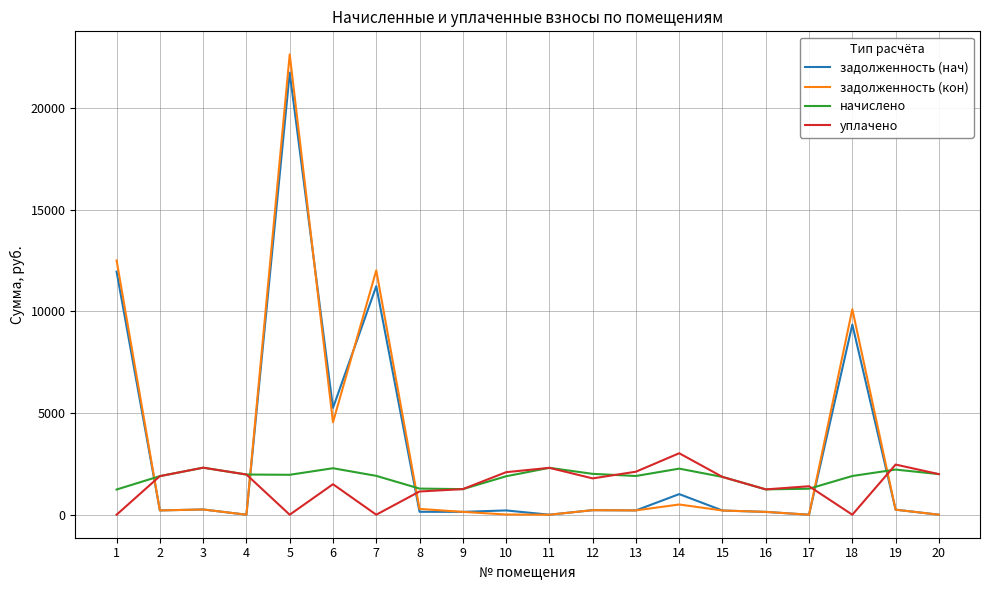

What is the greatest value displayed?

22644.2